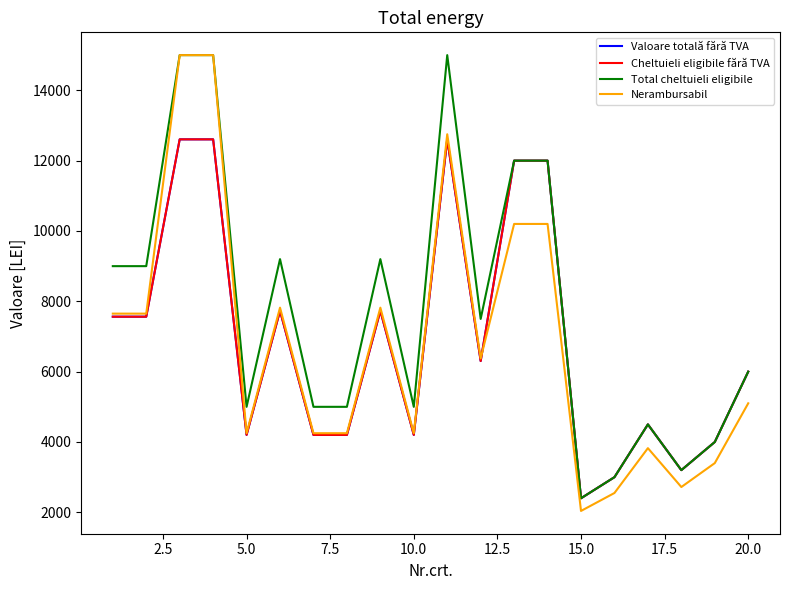

True or false: Valoare totală fără TVA and Cheltuieli eligibile fără TVA intersect in this chart.

False